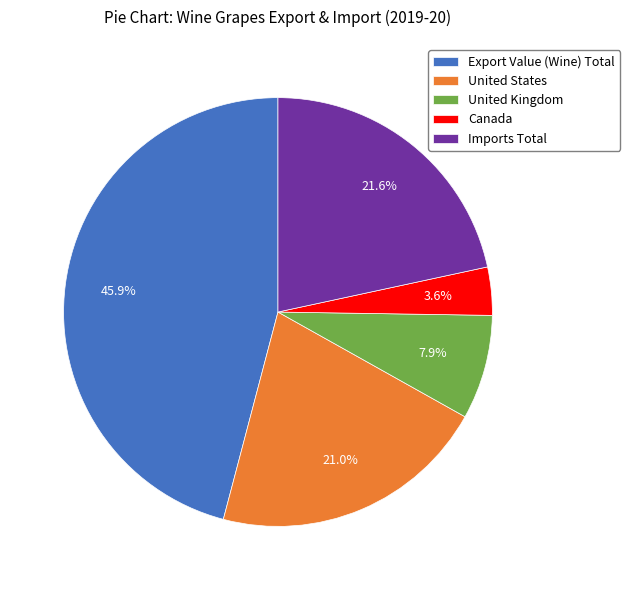

Rank the categories by value from lowest to highest.

Canada, United Kingdom, United States, Imports Total, Export Value (Wine) Total